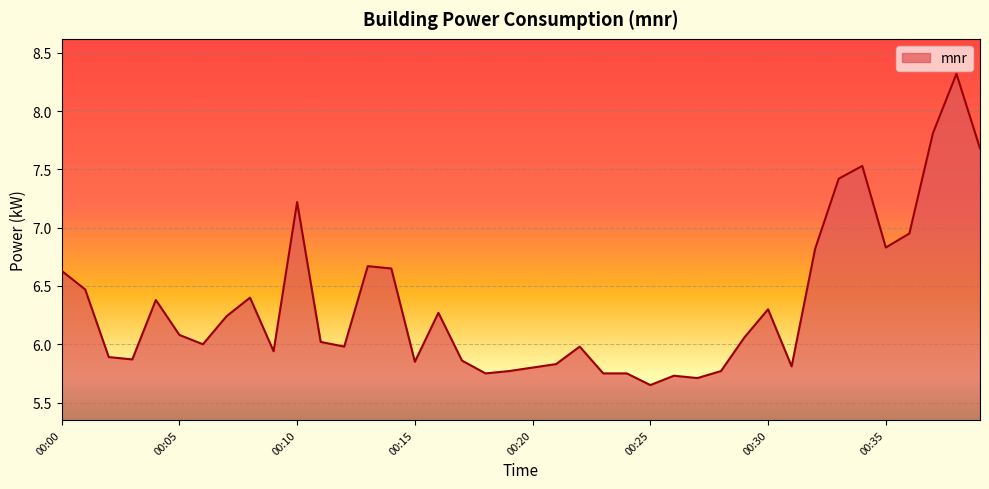

What is the difference between the second highest and minimum values?

2.2